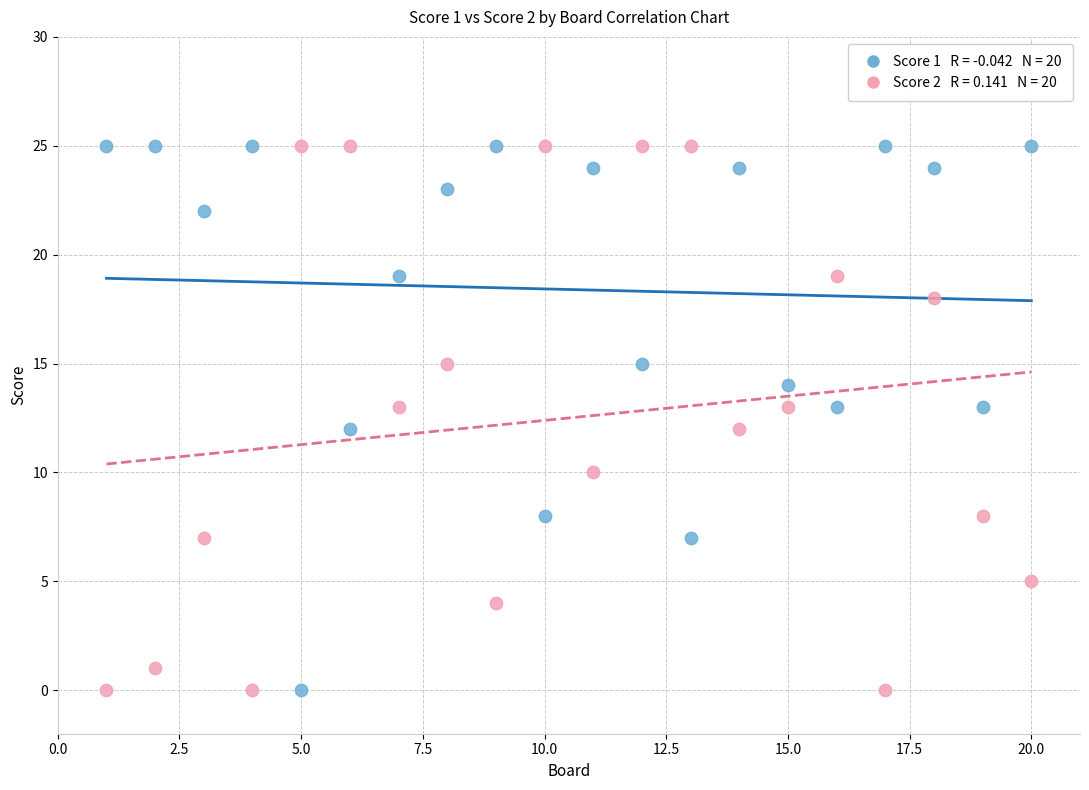

Across all data points, what is the range of Y values (max minus min)?

25